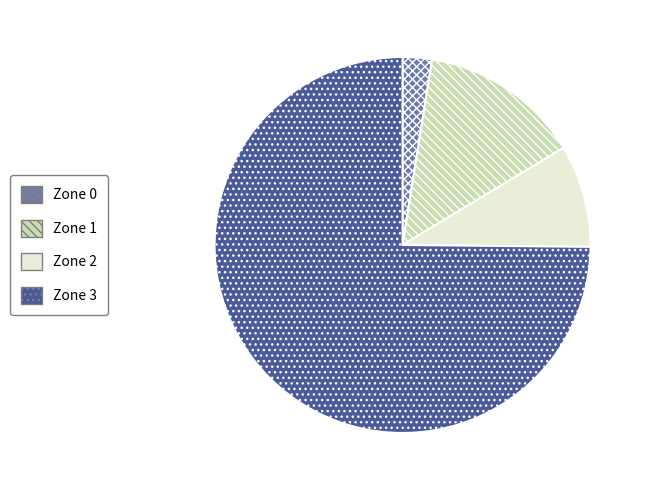

Rank the categories by value from lowest to highest.

Zone 0, Zone 2, Zone 1, Zone 3